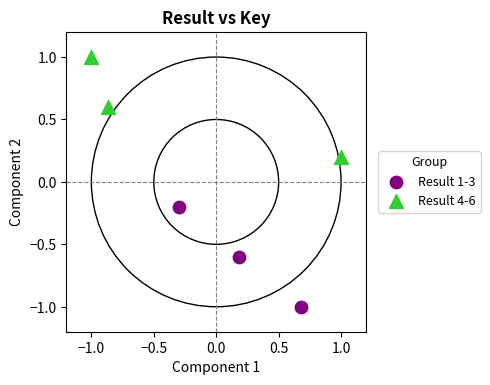

Which series contains the lowest Y value?

Result 1-3